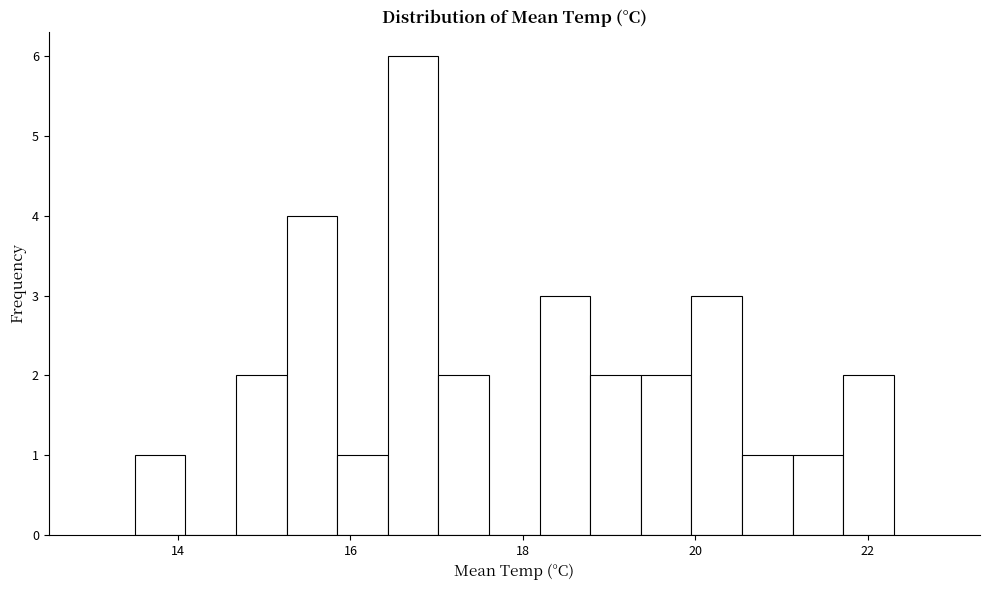

Read against the x-axis, roughly where is the centre of the tallest bar?

16.8